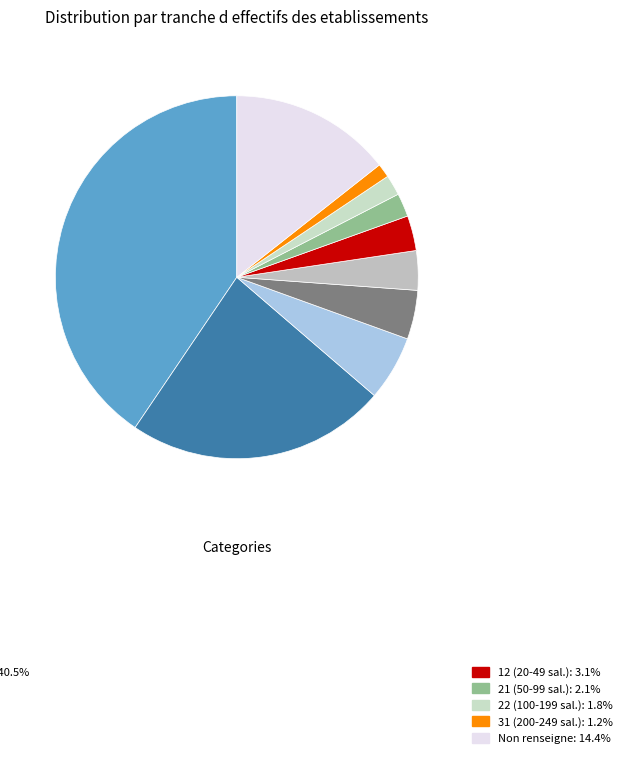

Count the number of slices in the pie.

10